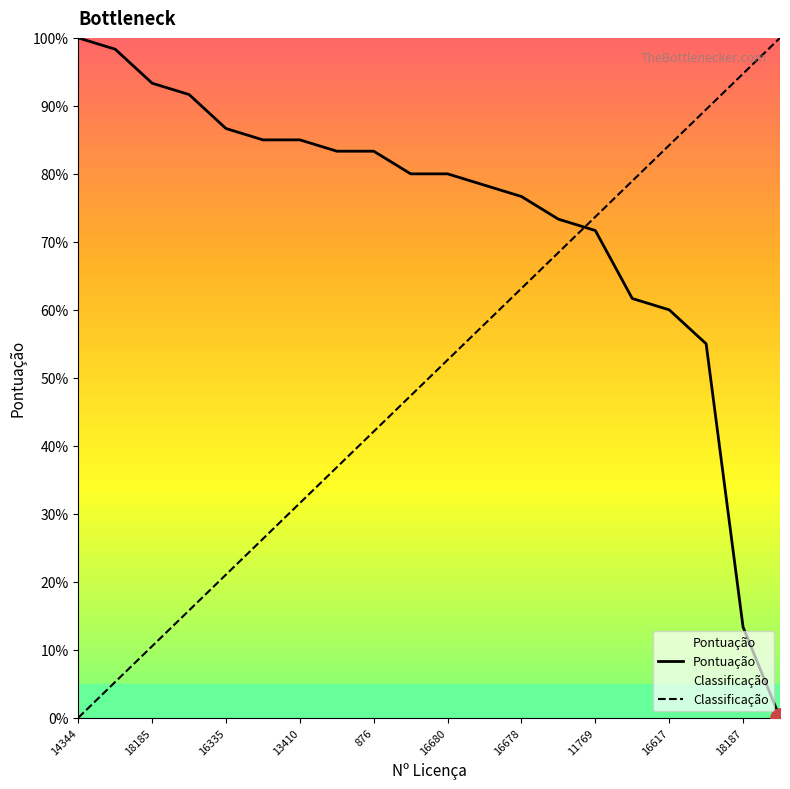

At which label is Classificação closest to 0?

14344